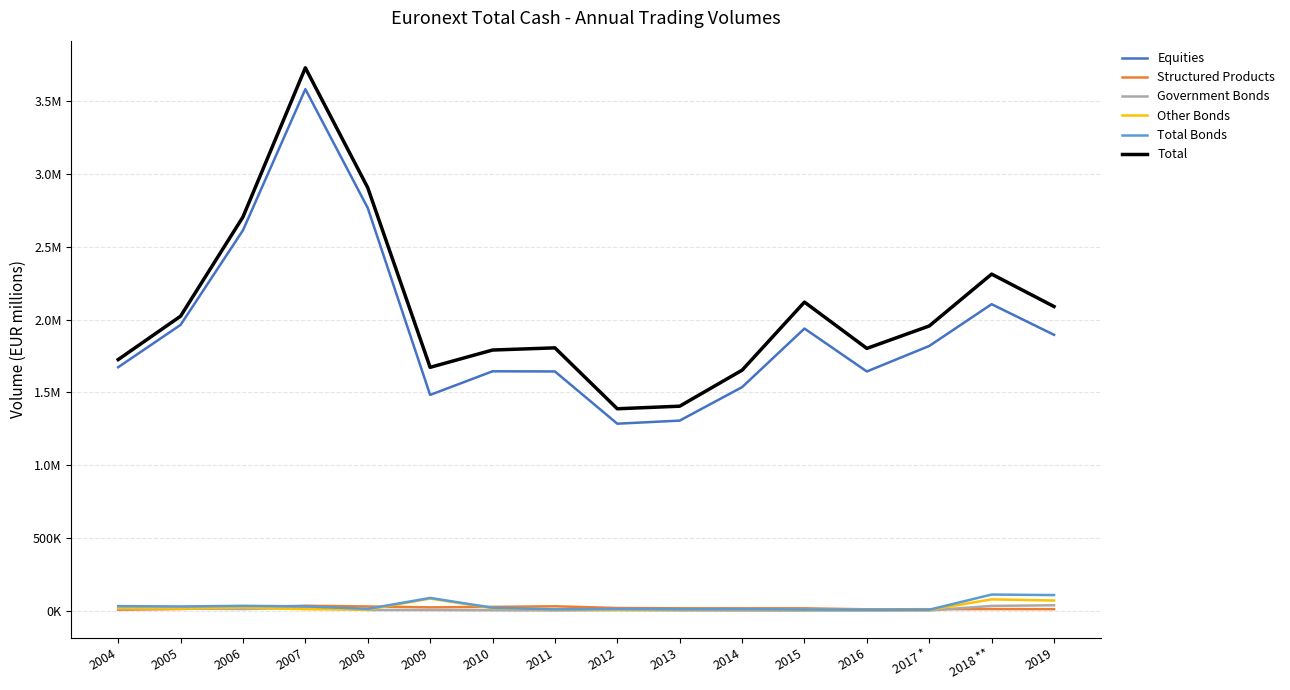

Does the chart have visible grid lines?

Yes